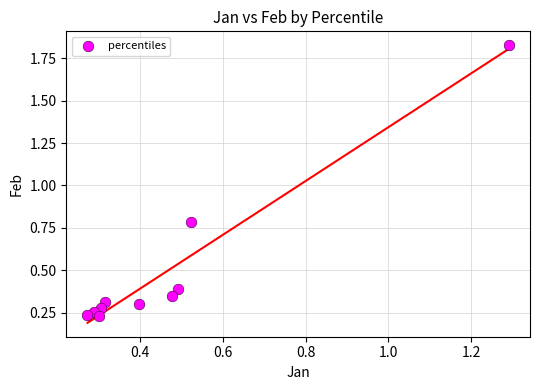

What Y value in the scatter plot is closest to 1?

0.8